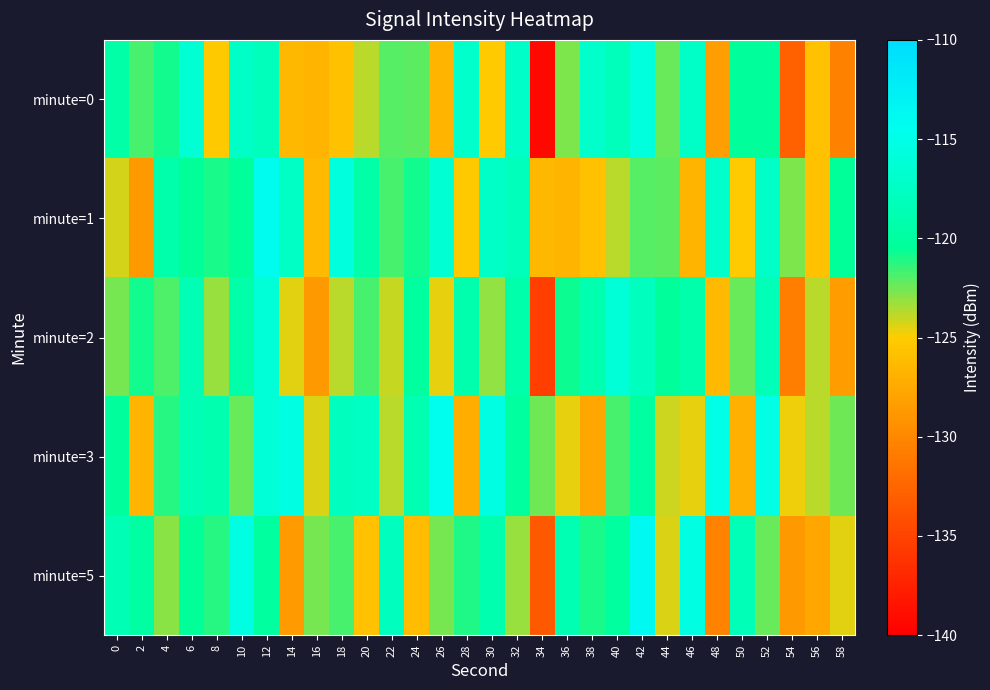

Which label corresponds to the smallest value in the chart?

34